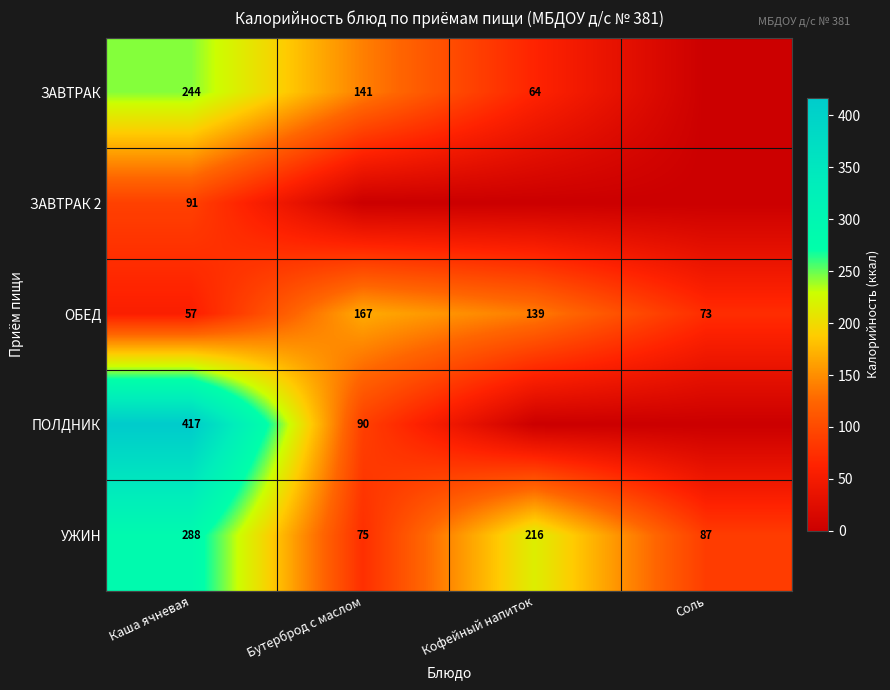

What is the highest value of the ОБЕД series?

167